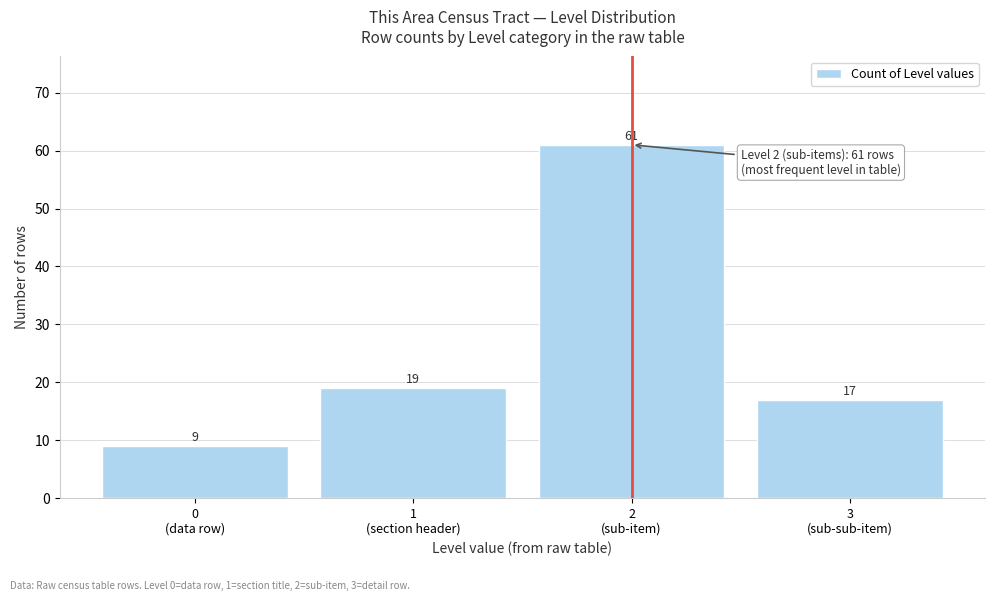

Reading right to left, transcribe all the data shown in this chart.

17	61	19	9